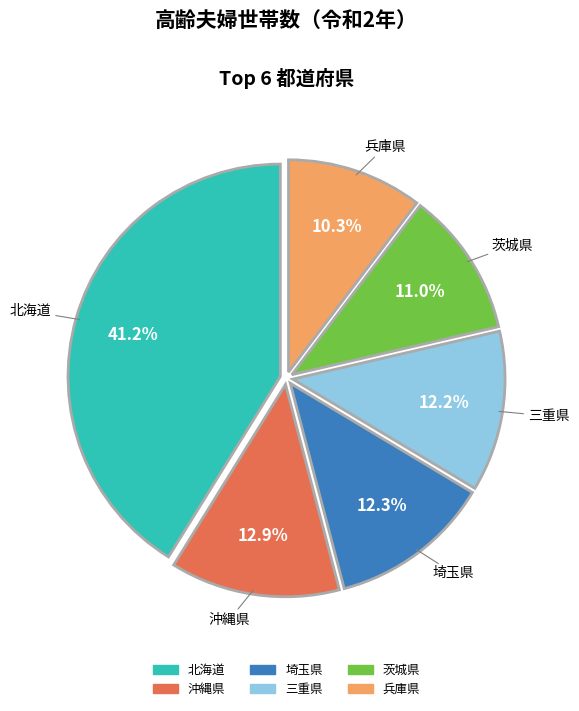

How many segments does this pie chart have?

6